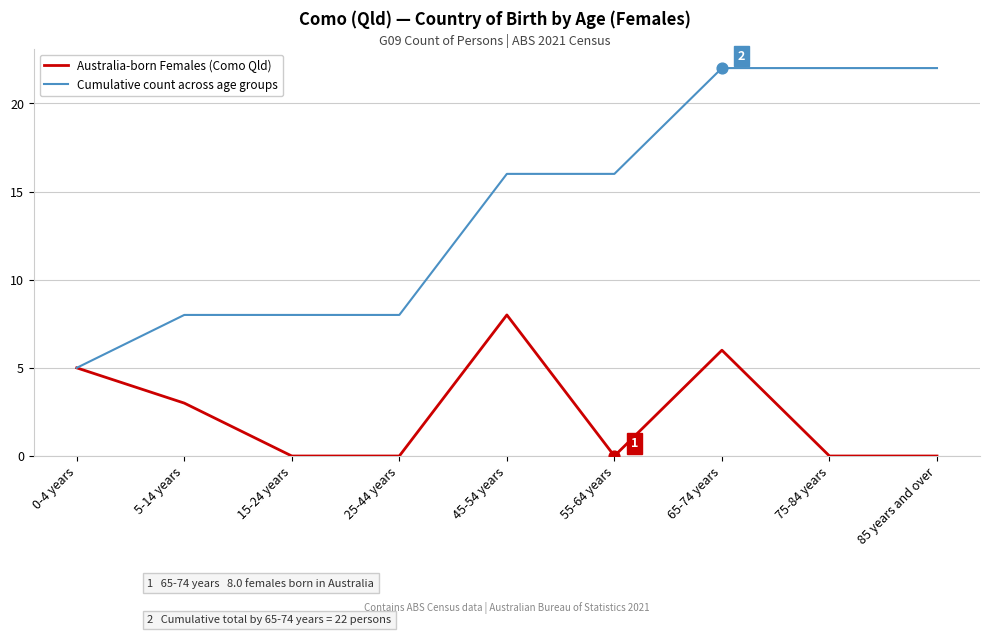

What are all the series names shown in the legend?

Australia-born Females (Como Qld), Cumulative count across age groups